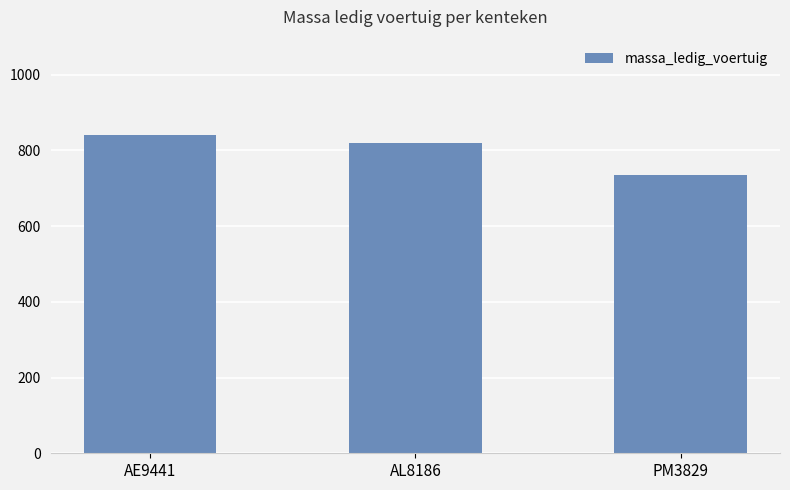

What is the label of the 3rd bar from the right?

AE9441